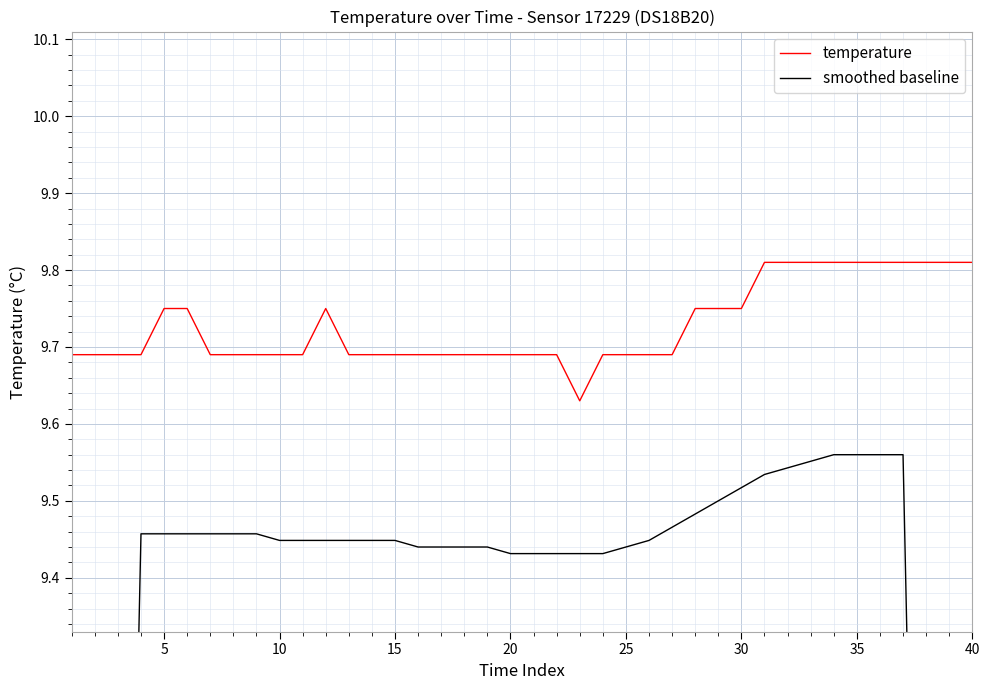

What are all the series names shown in the legend?

temperature, smoothed baseline